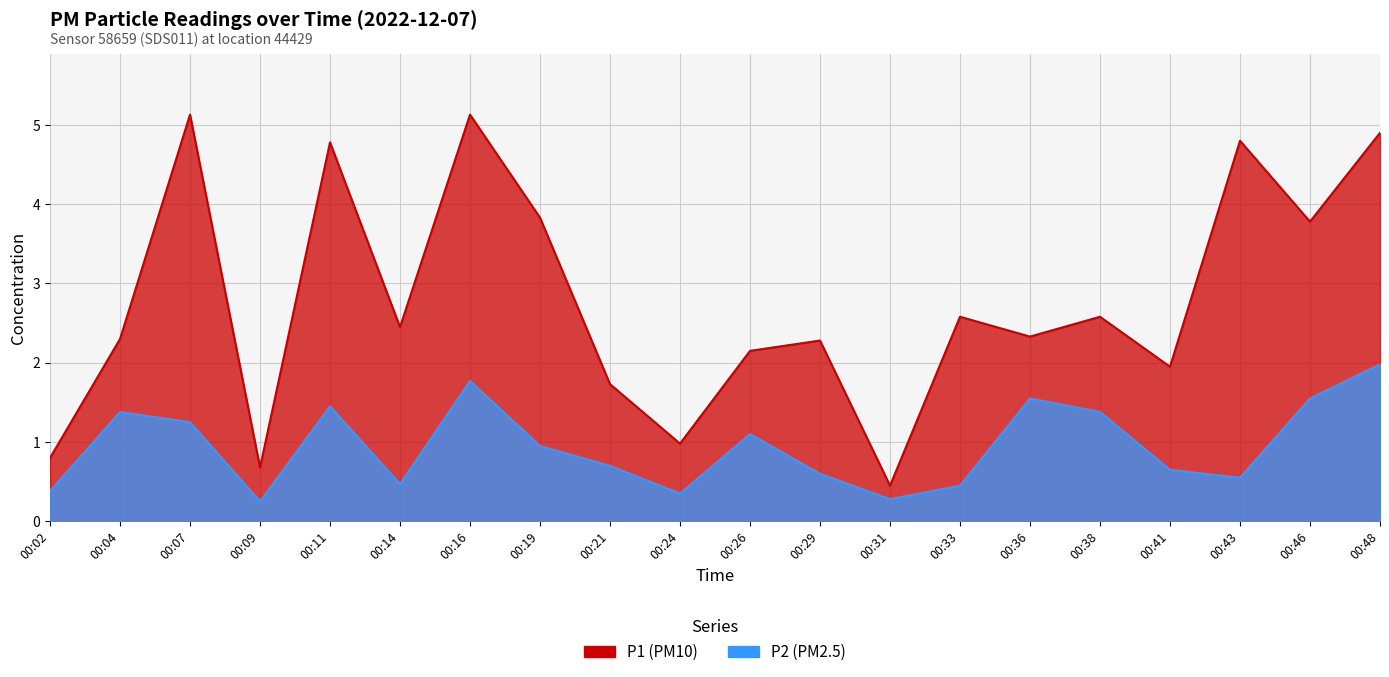

List the series in order of their peak value, lowest first.

P2, P1